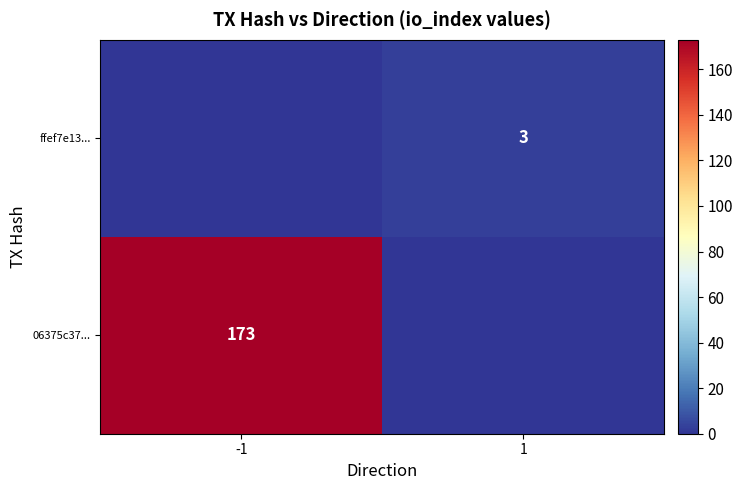

The ffef7e13... series shows 4 at 1. True or false?

False